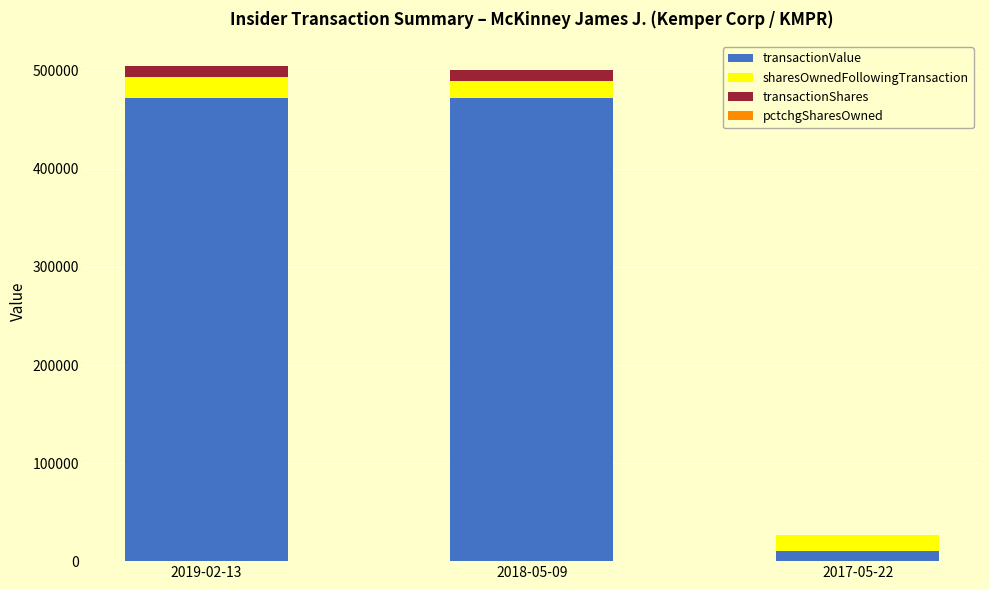

The value of transactionValue at 2018-05-09 is 472463. True or false?

True